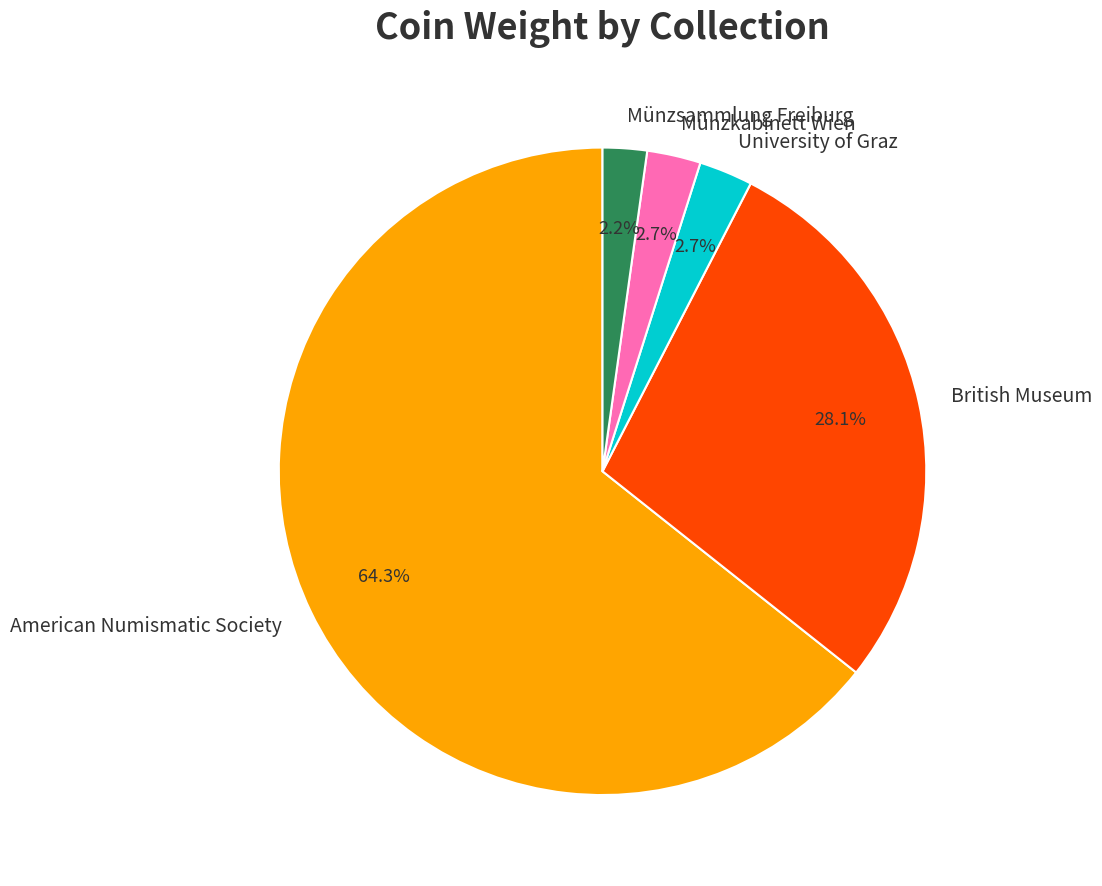

What percentage is the Münzkabinett Wien slice, to the nearest percent?

3%